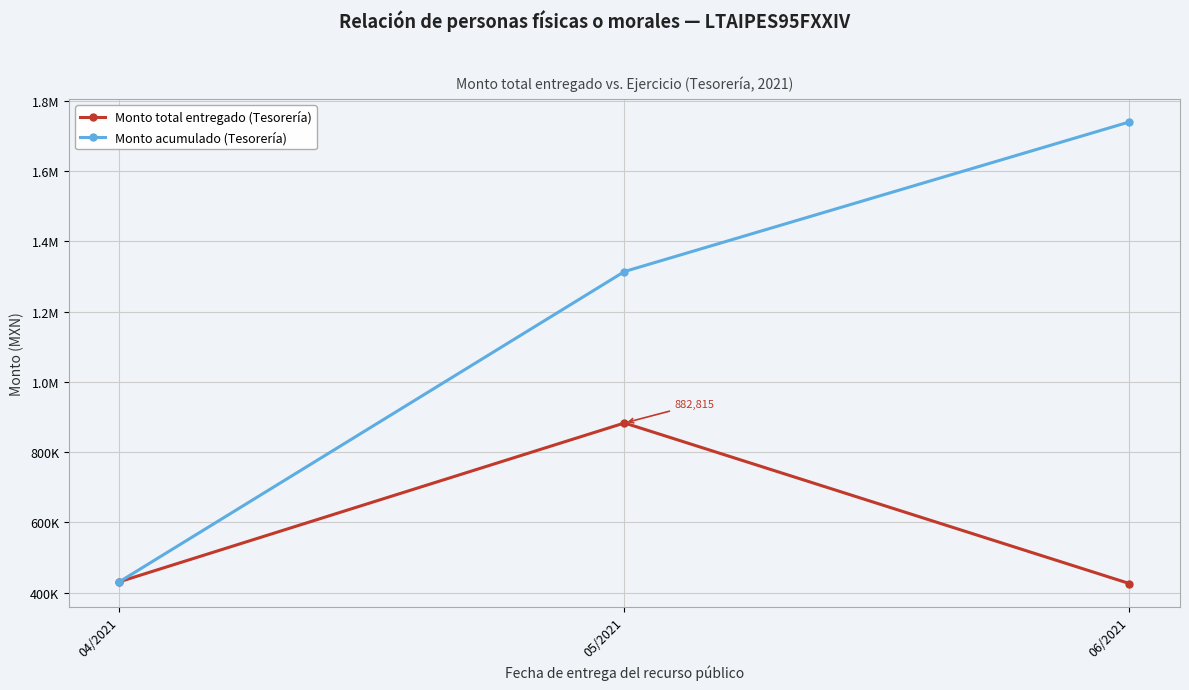

Is this an area chart (filled region under the line)?

No